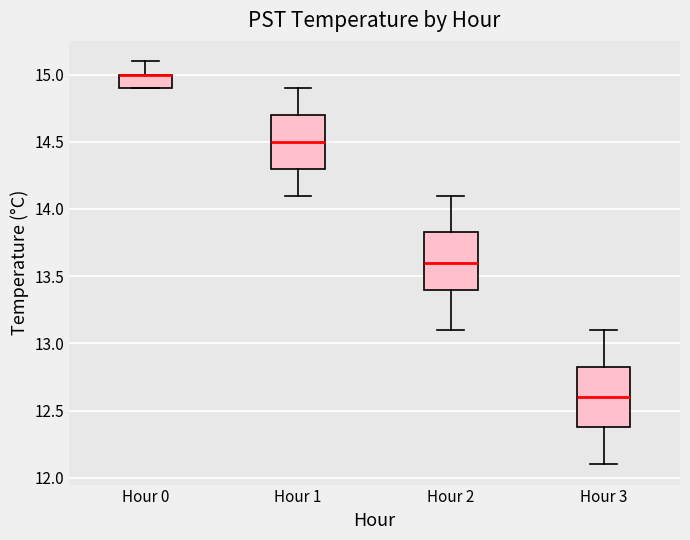

Reading left to right, read every box against the y-axis: the position of its median line, the range the box covers, and the ends of its whiskers. The values are not printed on the chart, so give them approximately, as read against the axis.

Hour 0: median 15.00 (drawn on the box's upper edge), box 14.90 to 15.00, whiskers 14.90 to 15.10
Hour 1: median 14.50, box 14.30 to 14.70, whiskers 14.10 to 14.90
Hour 2: median 13.60, box 13.40 to 13.85, whiskers 13.10 to 14.10
Hour 3: median 12.60, box 12.40 to 12.85, whiskers 12.10 to 13.10